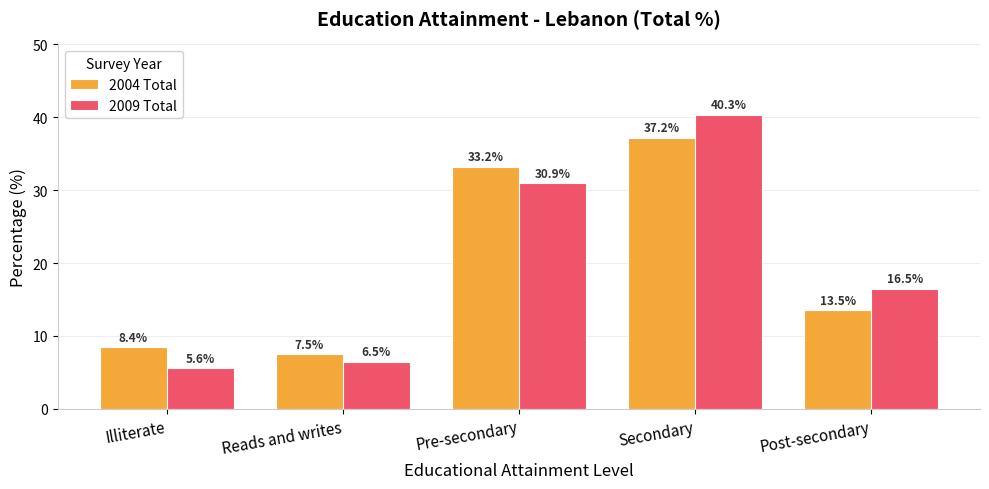

The value of 2004 Total at Illiterate is 3.2. True or false?

False